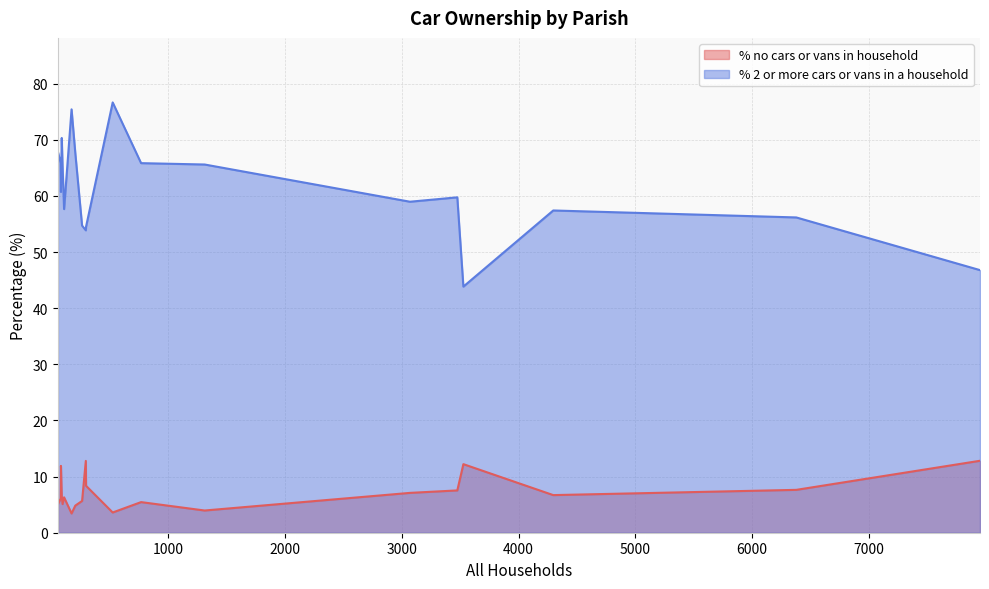

What is the difference between the % no cars or vans in household values at West Moors and Corfe Mullen?

5.5